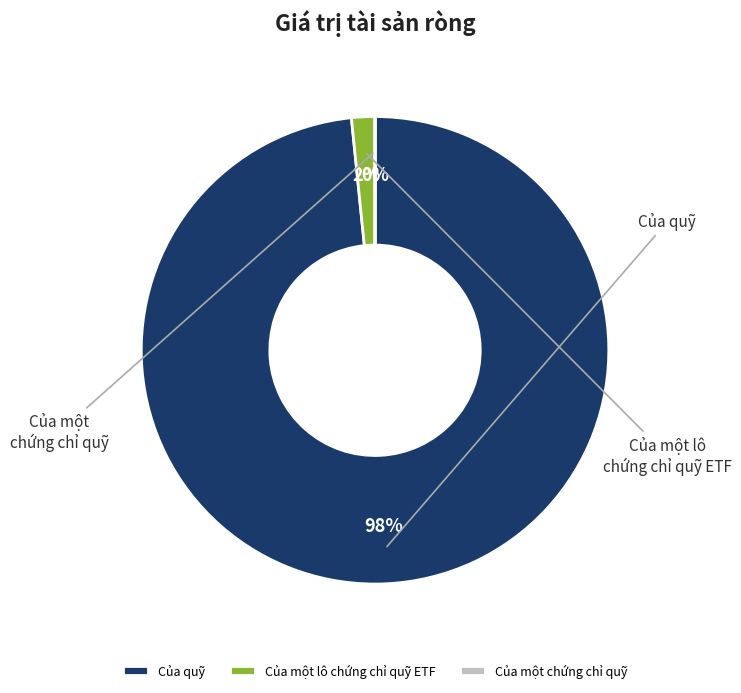

True or false: Của một chứng chỉ quỹ accounts for 1% of the total.

False